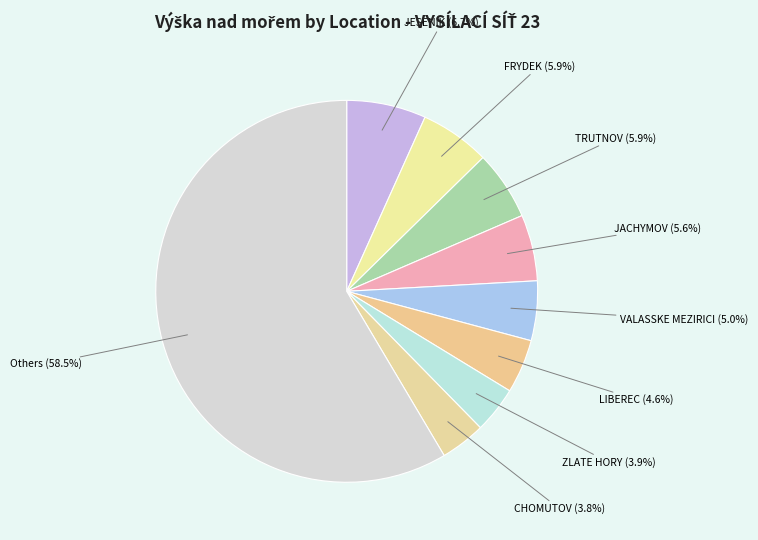

What is the largest slice in the pie chart?

Others